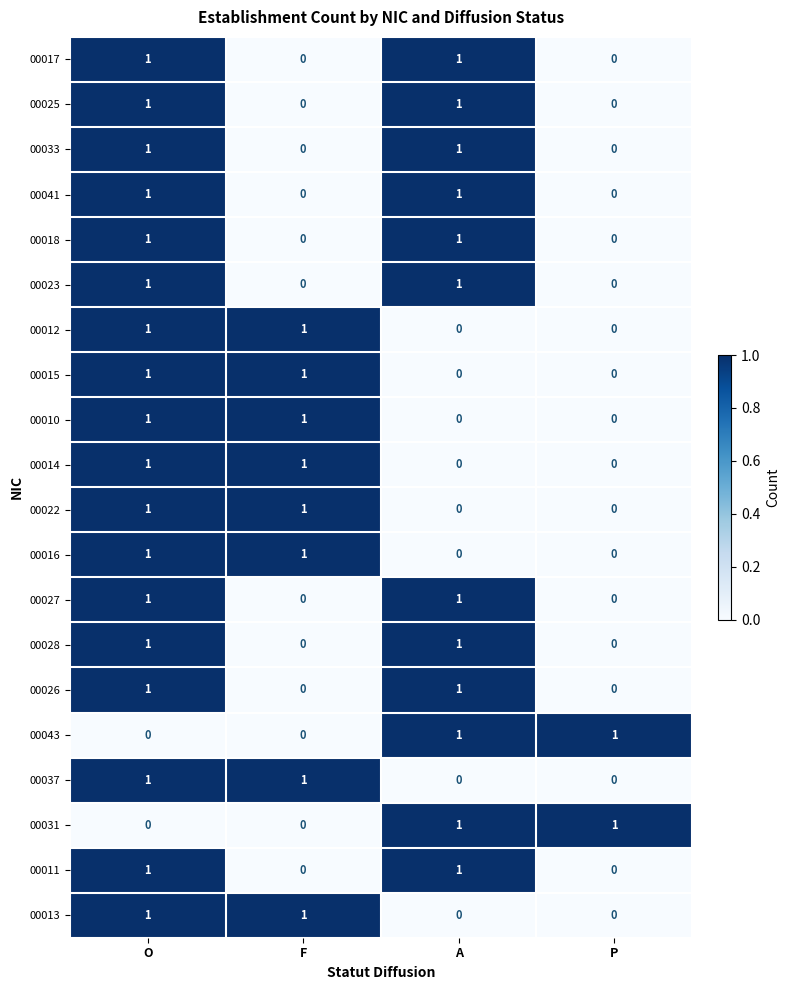

How many 00016 values are between 0 and 1?

4